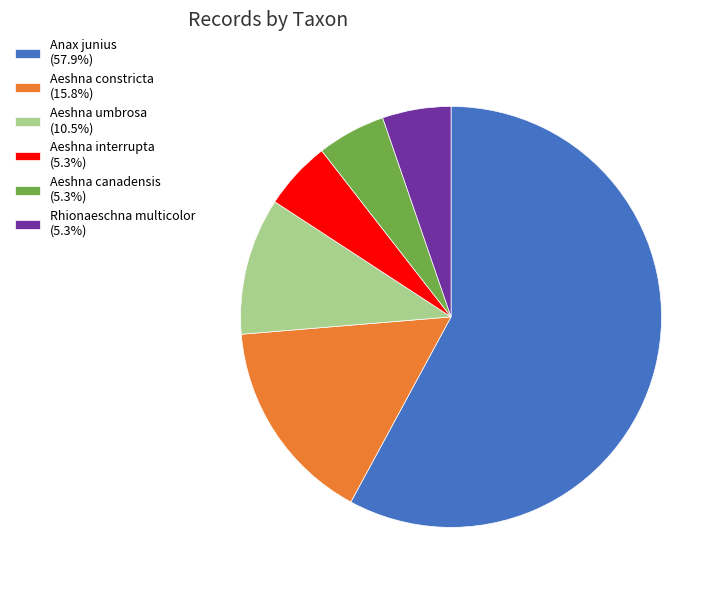

True or false: Anax junius accounts for 58% of the total.

True